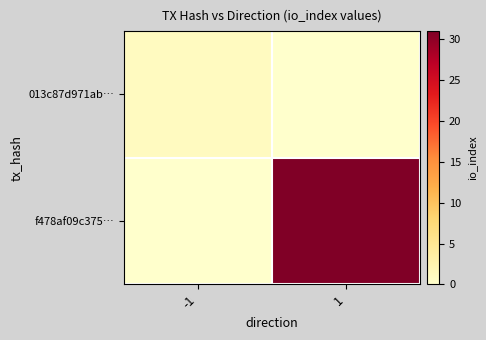

Count the number of categories in the chart.

2